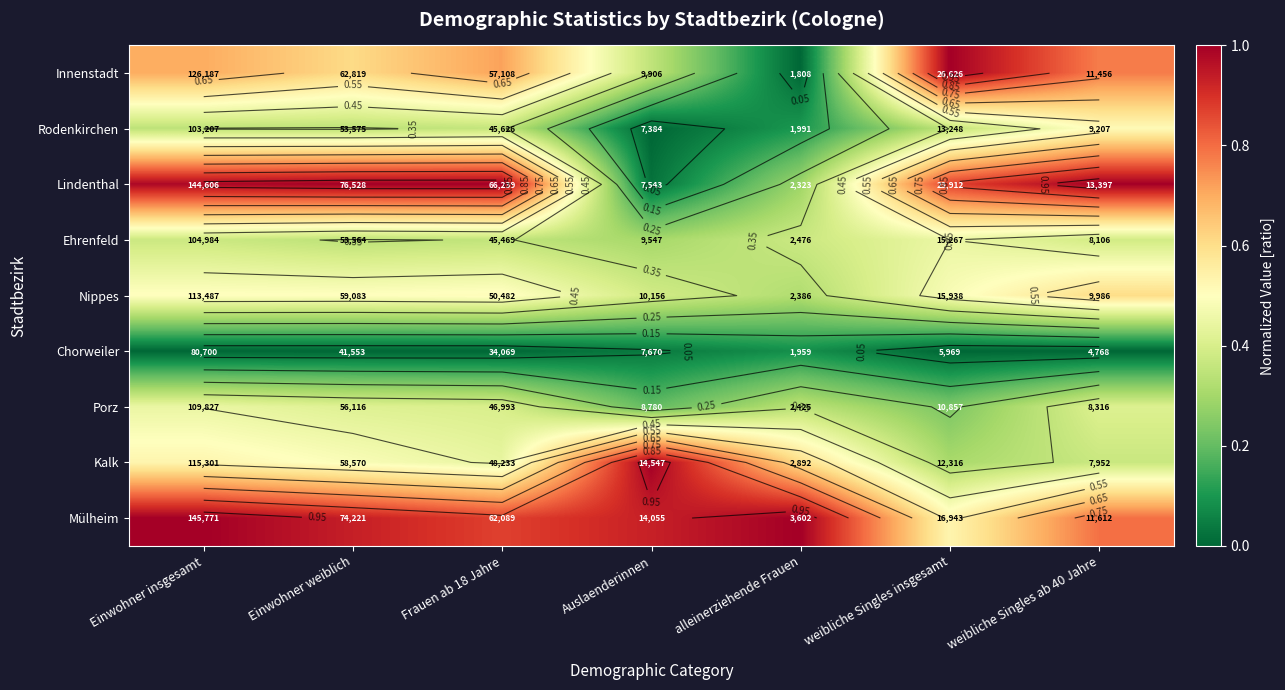

Rank the series at Auslaenderinnen from lowest to highest value.

Rodenkirchen, Lindenthal, Chorweiler, Porz, Ehrenfeld, Innenstadt, Nippes, Mülheim, Kalk